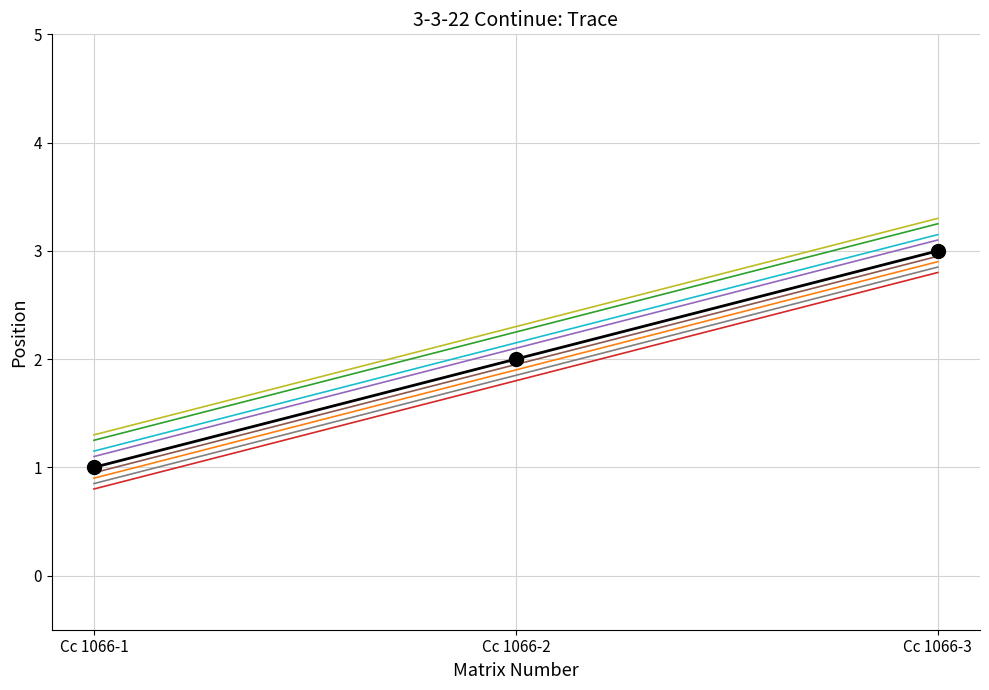

What is the spread (max minus min) of values at Cc 1066-2?

0.5